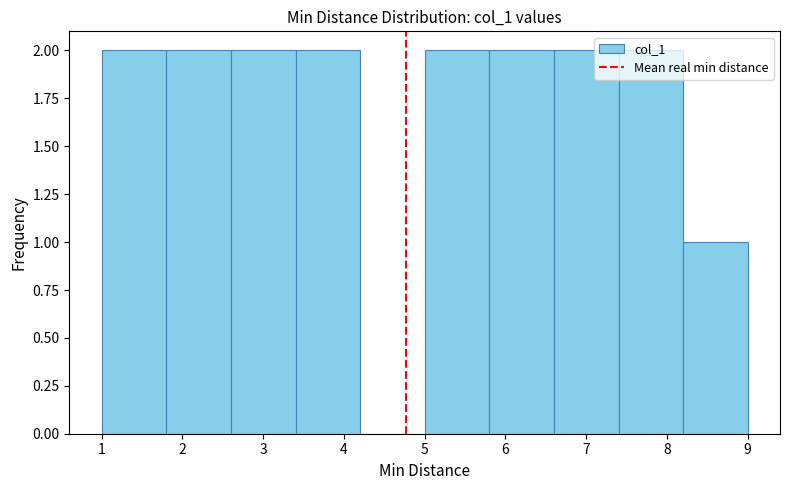

What is the height of the bar covering 1.8 to 2.6 on the x-axis? The values are not printed on the chart, so give them approximately, as read against the axis.

2